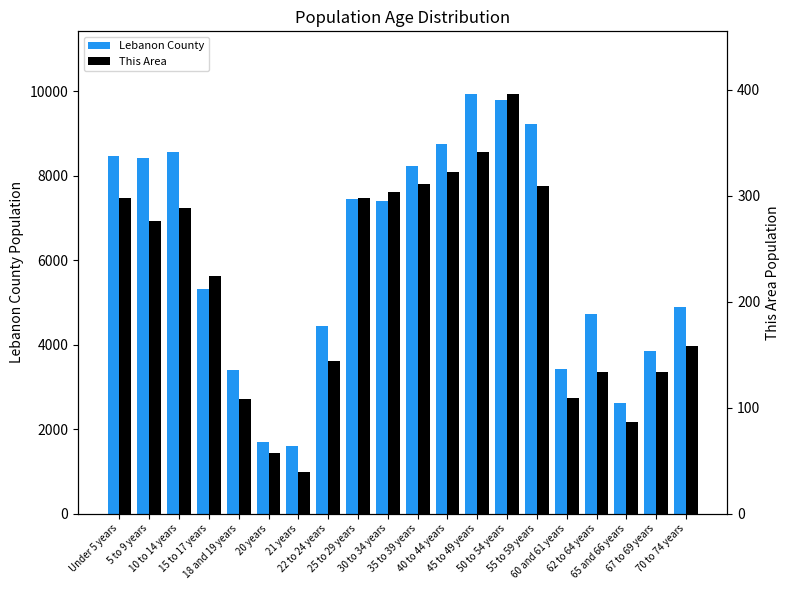

Is it true that This Area equals 27 at 21 years?

False